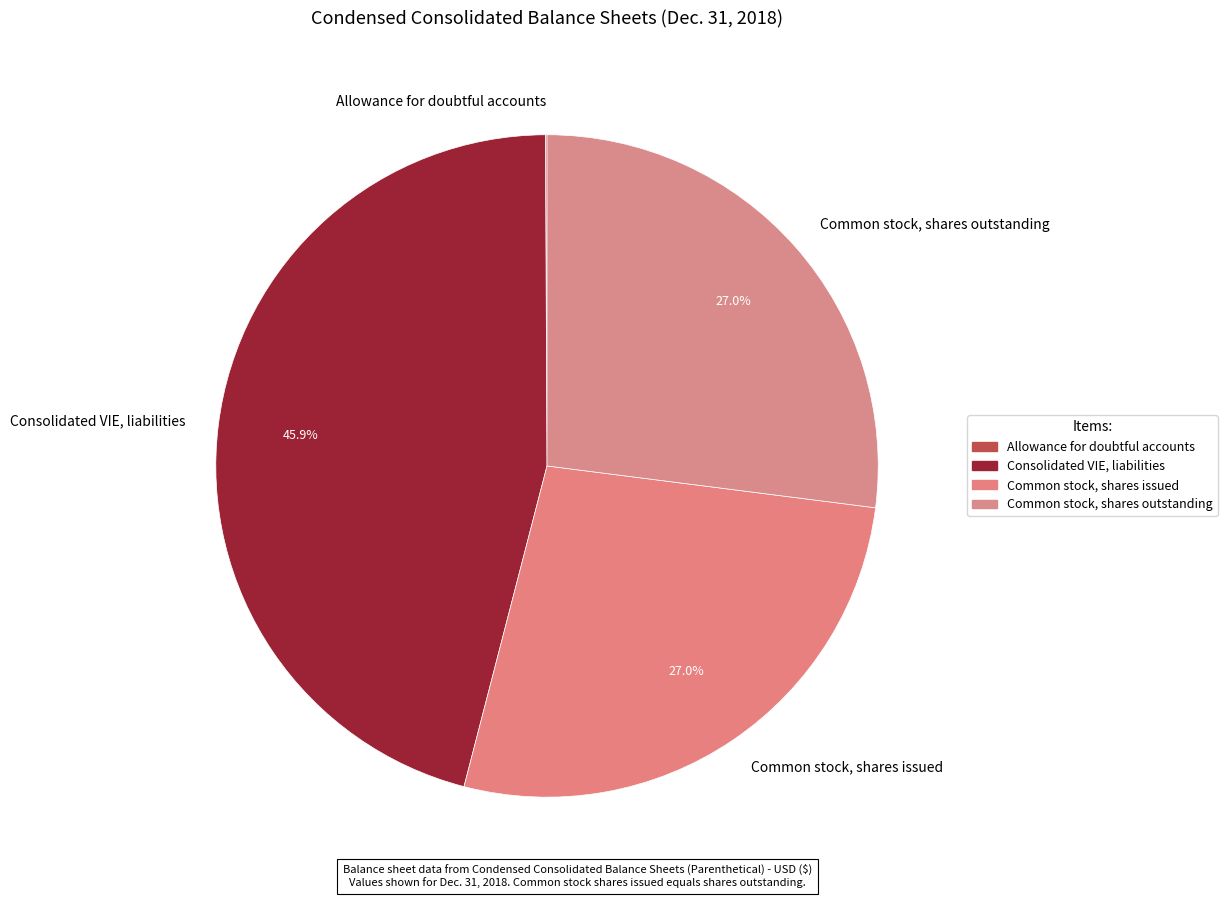

The Common stock, shares issued slice represents 32% of the pie. True or false?

False